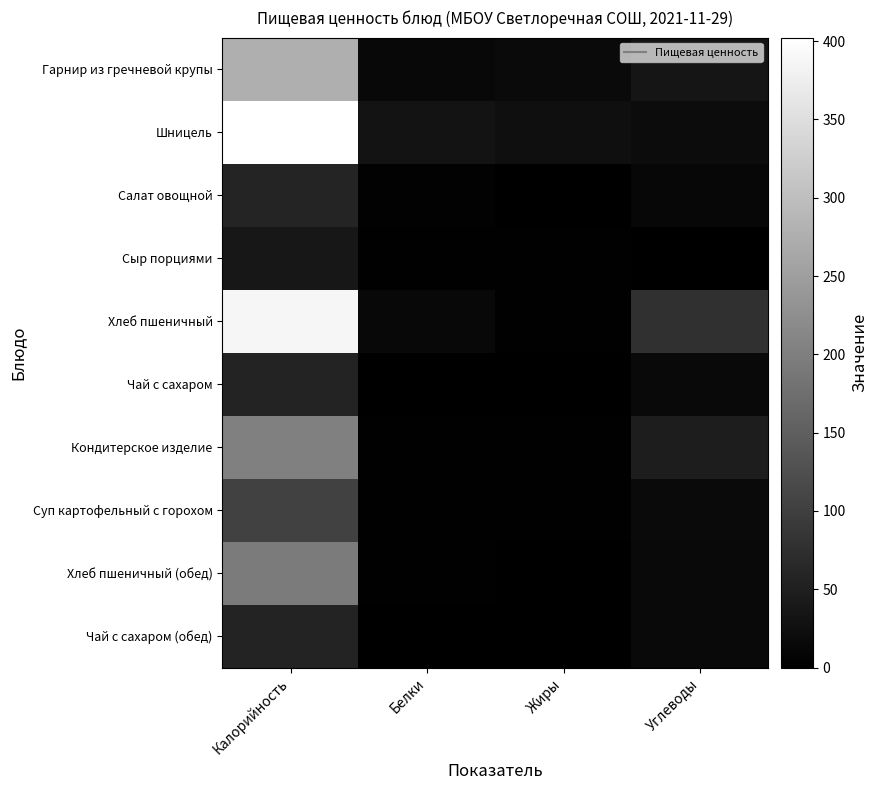

Which label corresponds to the smallest value in the chart?

Углеводы